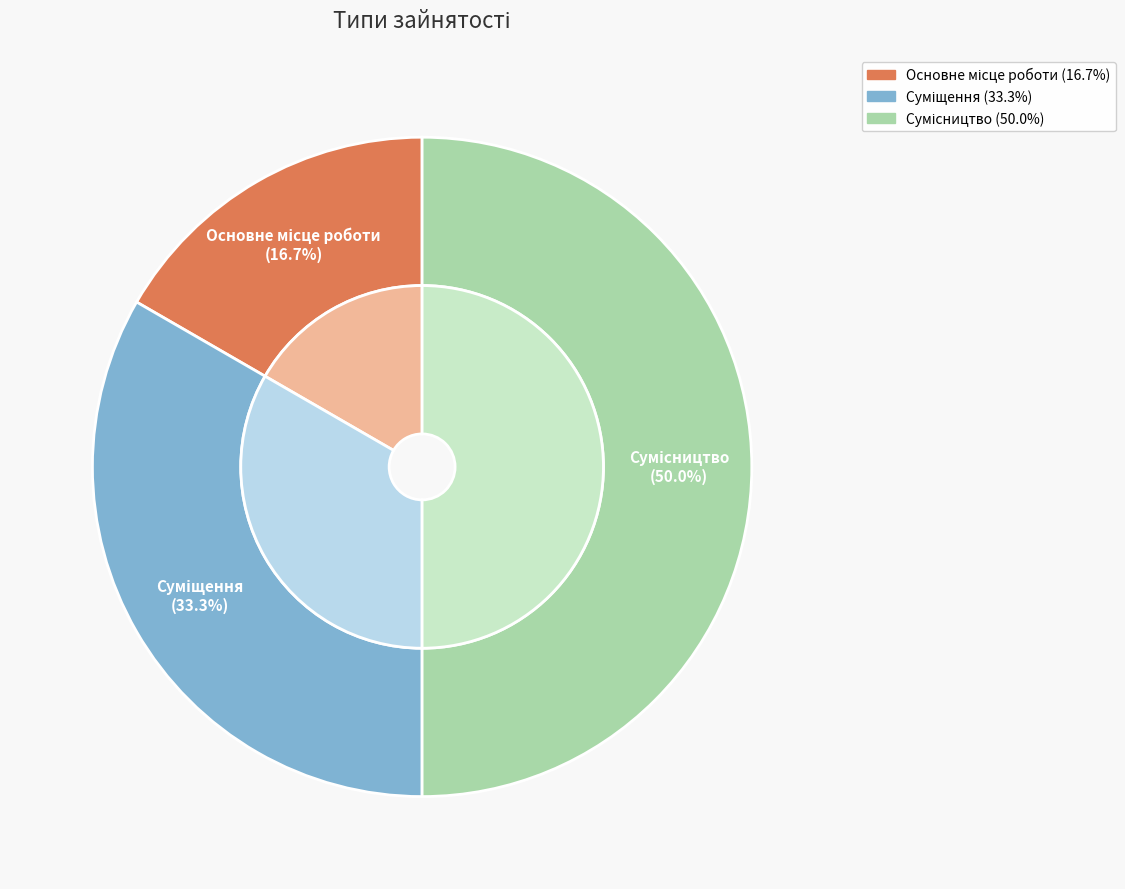

Does Основне місце роботи account for over 50% of the chart?

No